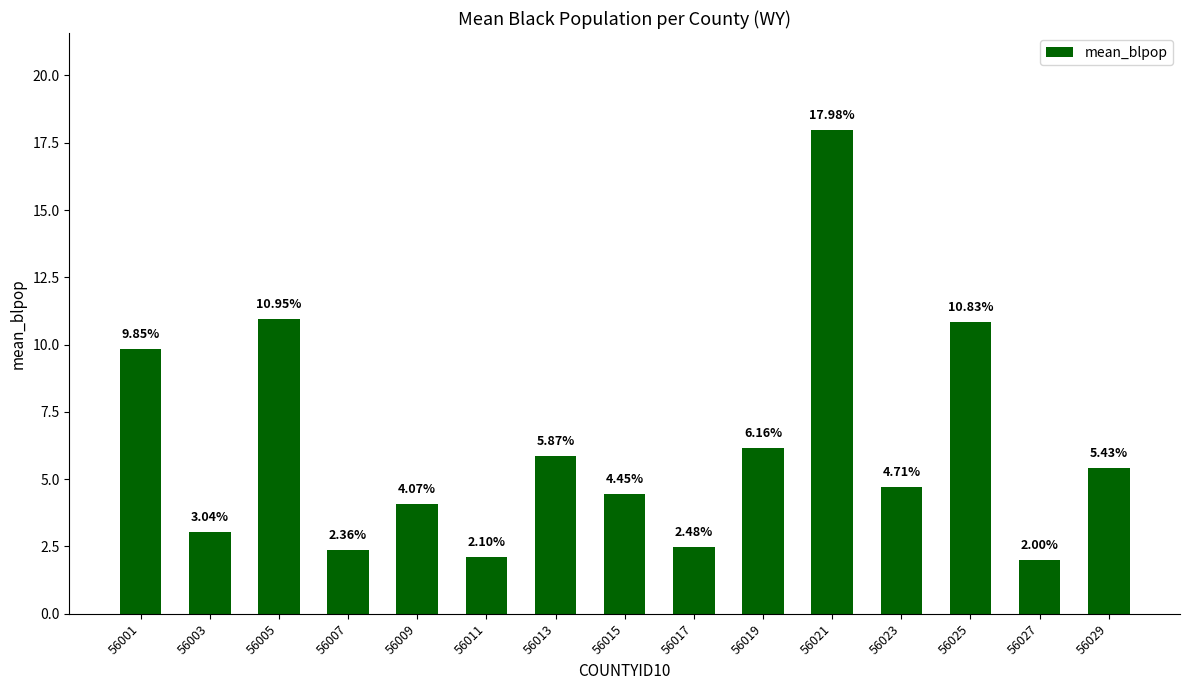

What is the sum of all values?

92.3